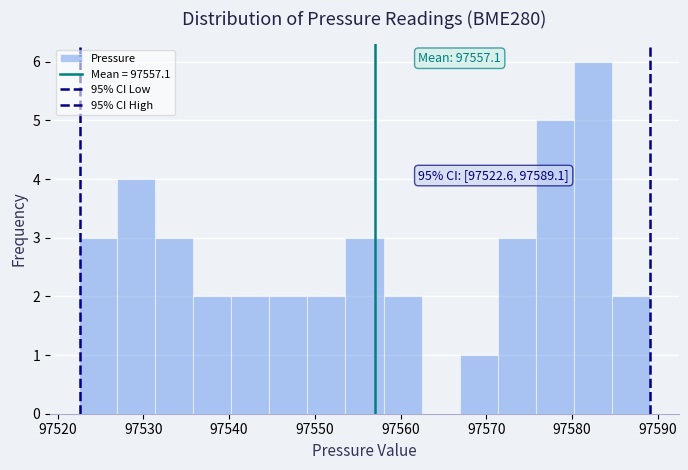

Which range on the x-axis has the tallest bar?

97580 to 97585